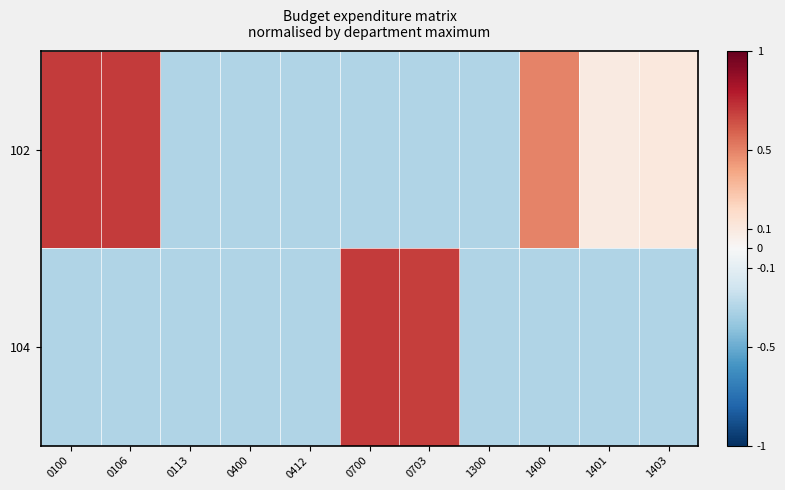

Reading left to right, transcribe all the data shown in this chart.

102: 0100=0.7	0106=0.7	0113=-0.3	0400=-0.3	0412=-0.3	0700=-0.3	0703=-0.3	1300=-0.3	1400=0.5	1401=0.1	1403=0.1
104: 0100=-0.3	0106=-0.3	0113=-0.3	0400=-0.3	0412=-0.3	0700=0.7	0703=0.7	1300=-0.3	1400=-0.3	1401=-0.3	1403=-0.3